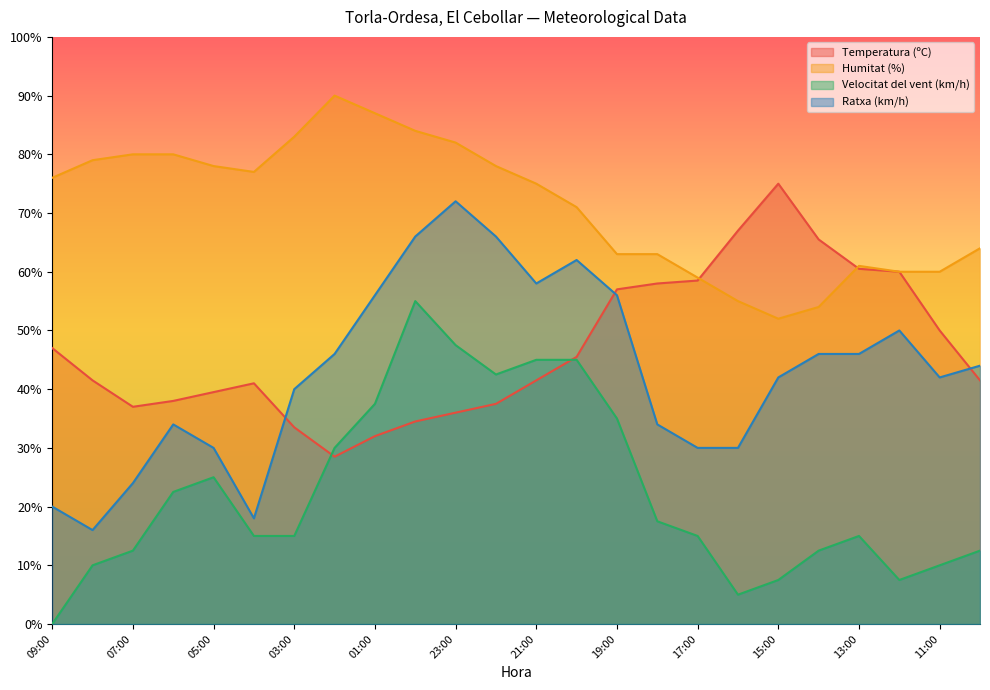

True or false: Humitat (%) has a value of 78.0 at 05:00.

True